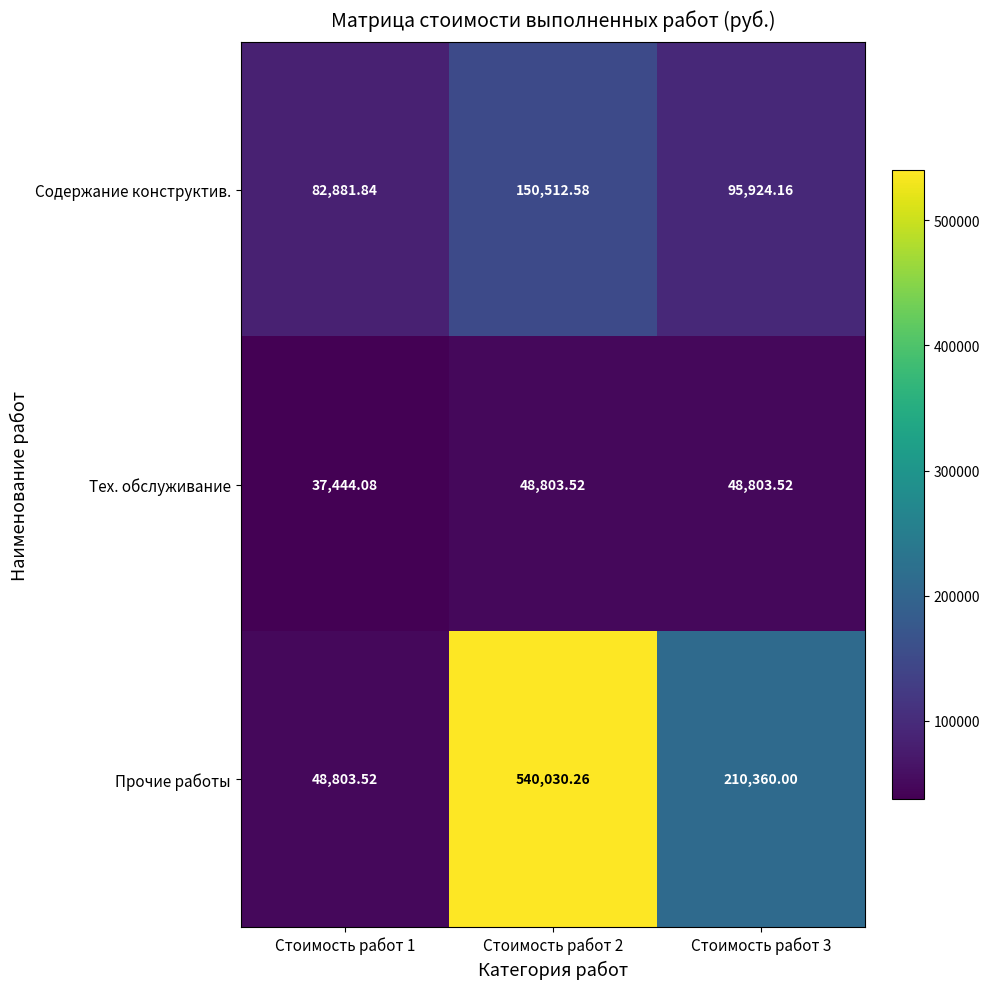

List the series in order of their peak value, lowest first.

Тех. обслуживание, Содержание конструктив., Прочие работы